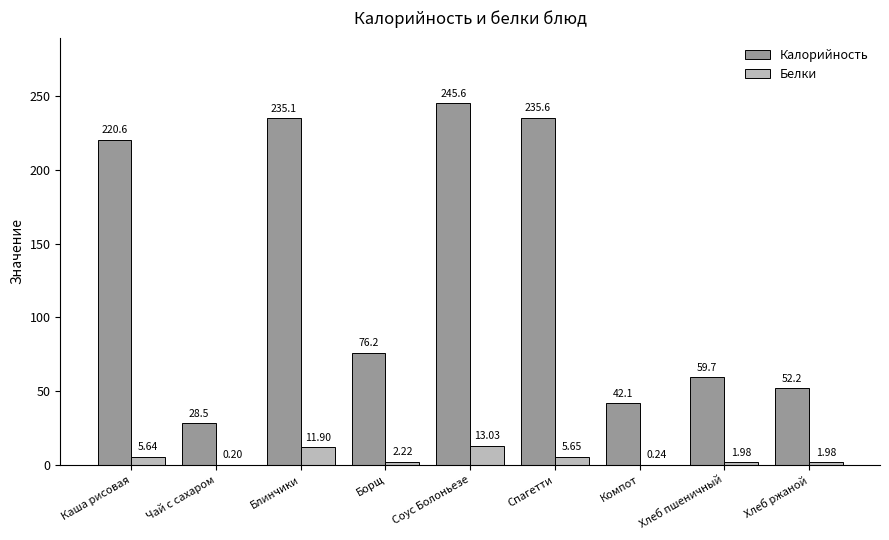

Between Борщ and Хлеб пшеничный, which series saw the biggest shift?

Калорийность